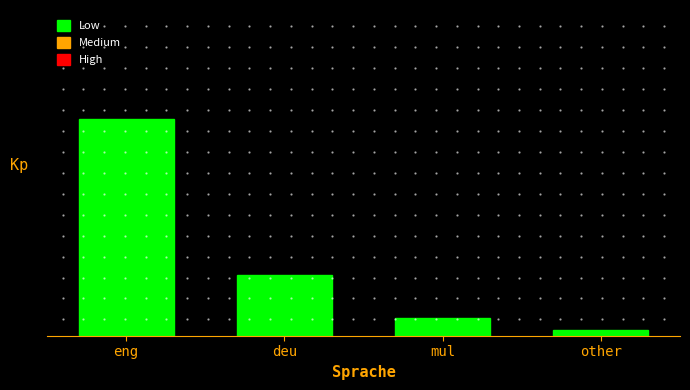

Reading left to right, transcribe all the data shown in this chart.

eng=36	deu=10	mul=3	other=1